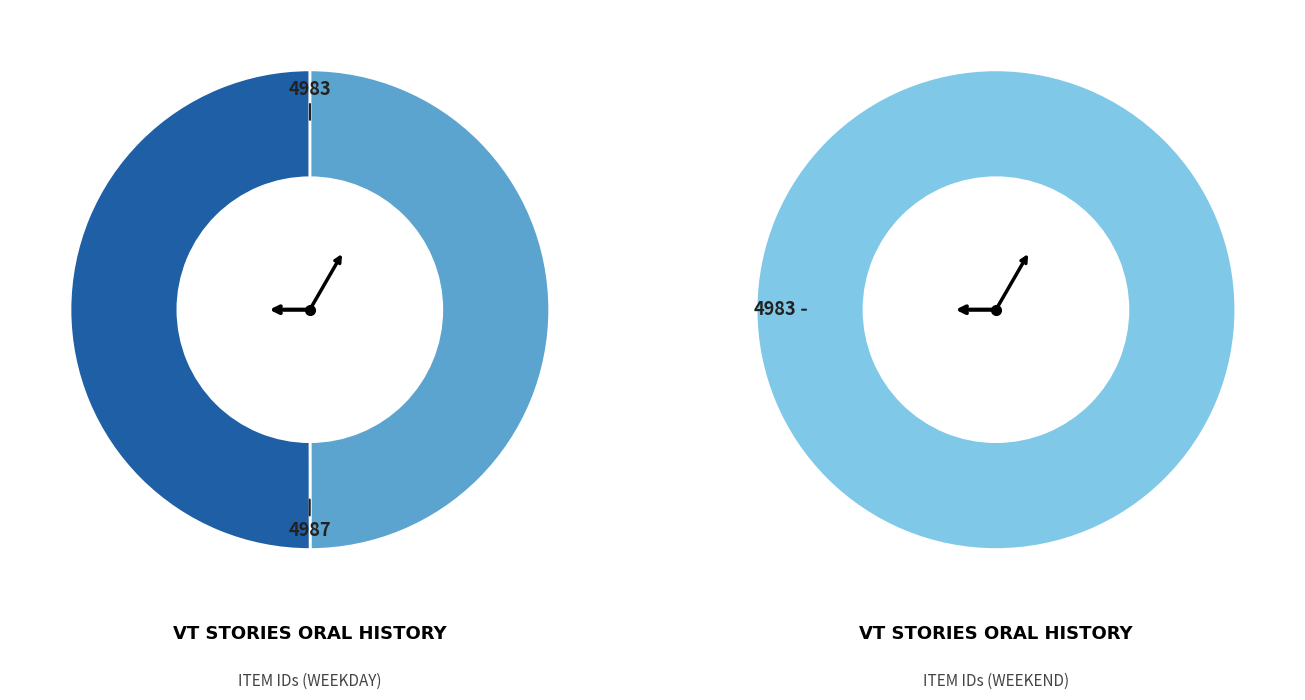

Is VT Stories Oral History with Judge Danny Bird the majority of the pie?

No